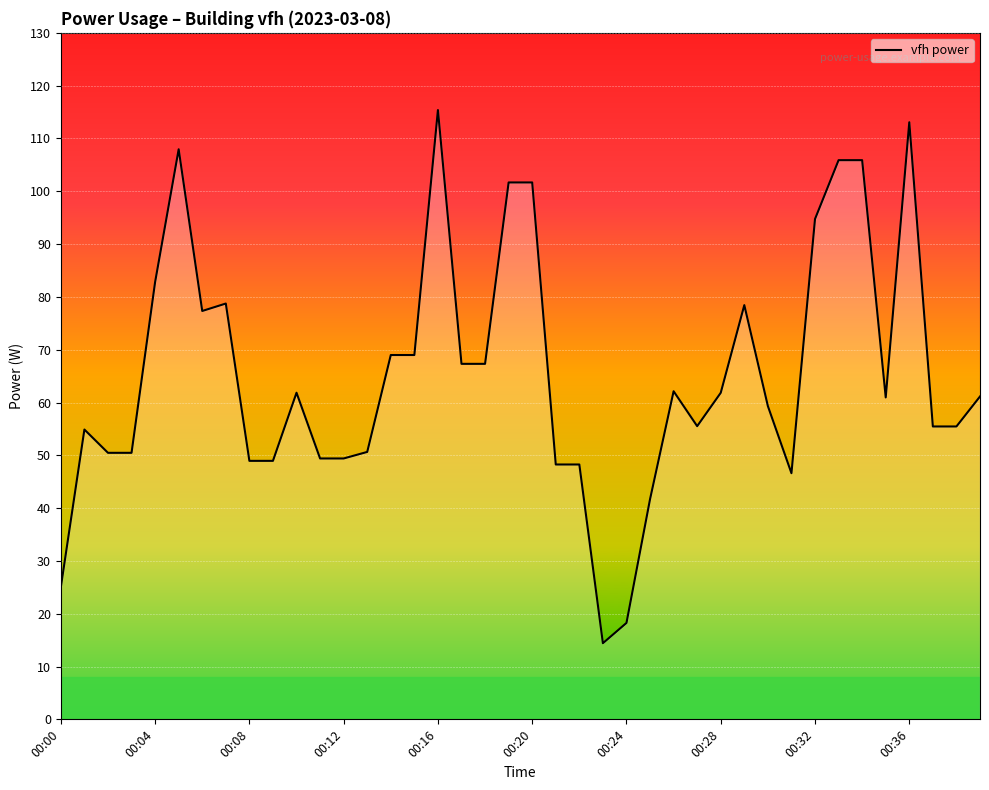

What is the difference between the maximum and minimum values?

101.0